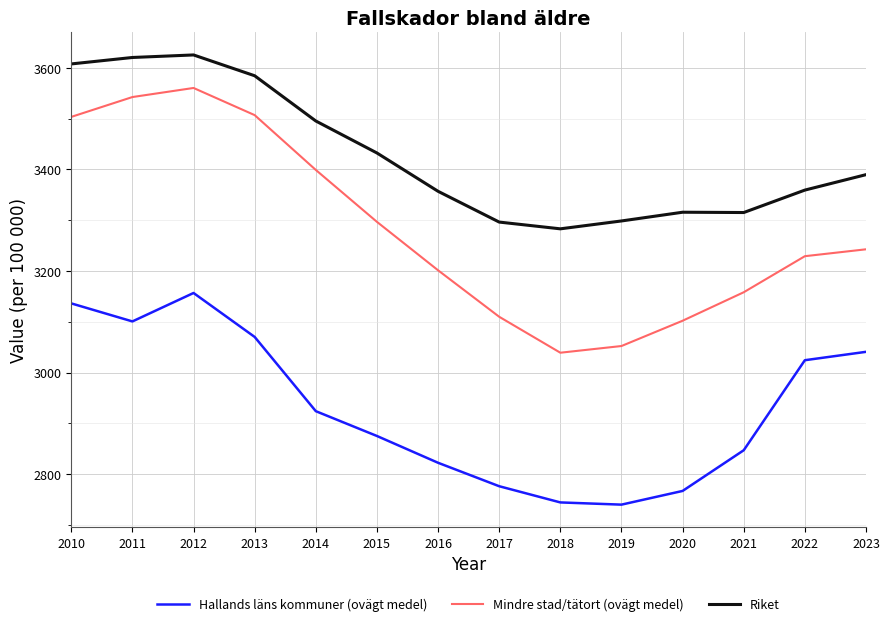

List the series in order of their peak value, highest first.

Riket, Mindre stad/tätort (ovägt medel), Hallands läns kommuner (ovägt medel)